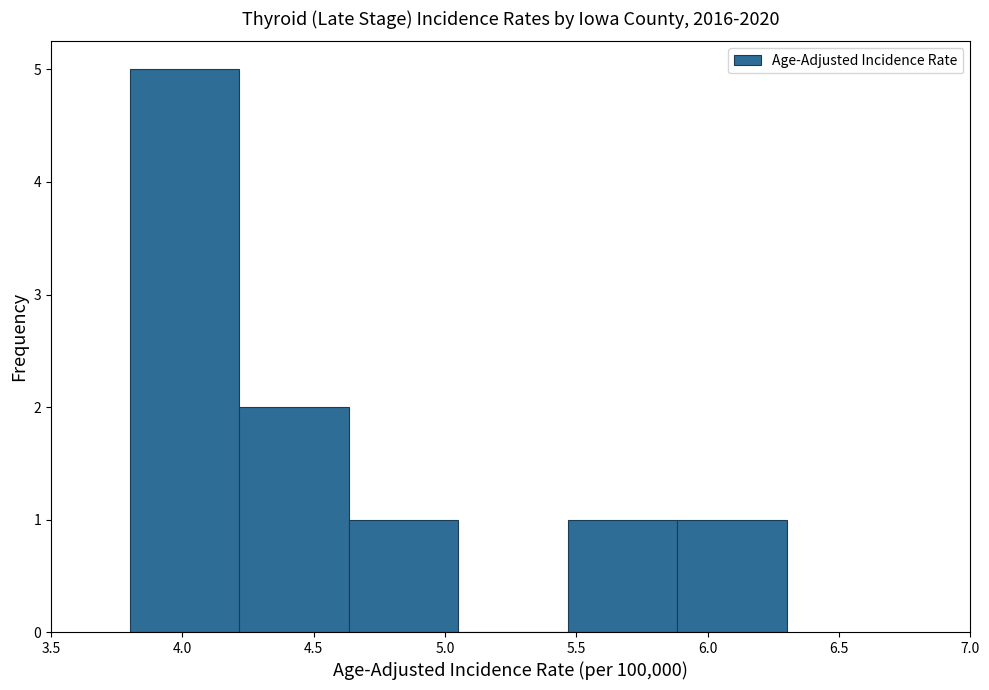

Reading left to right, transcribe this chart: for each bar, give the range it covers on the x-axis and its height. Neither the bar edges nor the heights are printed on the chart, so give them approximately, as read against the axes.

3.80 to 4.20: 5
4.20 to 4.65: 2
4.65 to 5.05: 1
5.05 to 5.45: 0
5.45 to 5.90: 1
5.90 to 6.30: 1